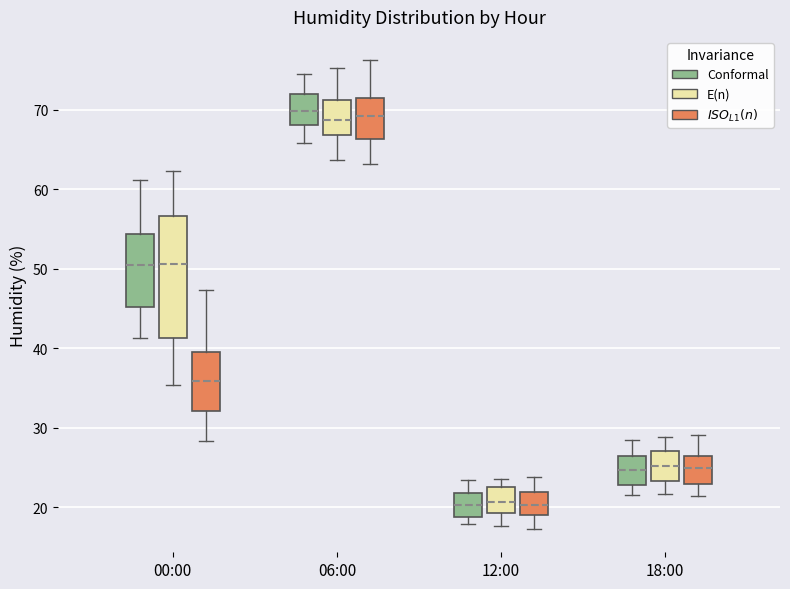

Reading left to right, read every box against the y-axis: the position of its median line, the range the box covers, and the ends of its whiskers. The values are not printed on the chart, so give them approximately, as read against the axis.

00:00 (Conformal): median 51, box 45 to 54, whiskers 41 to 61
00:00 (E(n)): median 51, box 41 to 57, whiskers 35 to 62
00:00 ($ISO_{L1}(n)$): median 36, box 32 to 40, whiskers 28 to 47
06:00 (Conformal): median 70, box 68 to 72, whiskers 66 to 75
06:00 (E(n)): median 69, box 67 to 71, whiskers 64 to 75
06:00 ($ISO_{L1}(n)$): median 69, box 66 to 72, whiskers 63 to 76
12:00 (Conformal): median 20, box 19 to 22, whiskers 18 to 23
12:00 (E(n)): median 21, box 19 to 23, whiskers 18 to 24
12:00 ($ISO_{L1}(n)$): median 20, box 19 to 22, whiskers 17 to 24
18:00 (Conformal): median 25, box 23 to 26, whiskers 22 to 29
18:00 (E(n)): median 25, box 23 to 27, whiskers 22 to 29
18:00 ($ISO_{L1}(n)$): median 25, box 23 to 26, whiskers 21 to 29